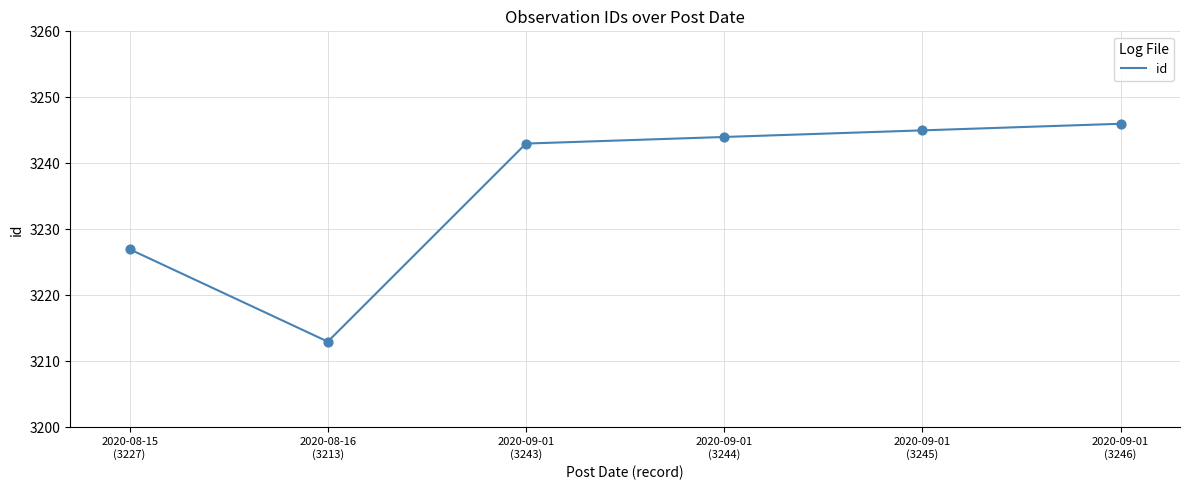

What is the change in value from 2020-08-15
(3227) to 2020-09-01
(3245)?

+18